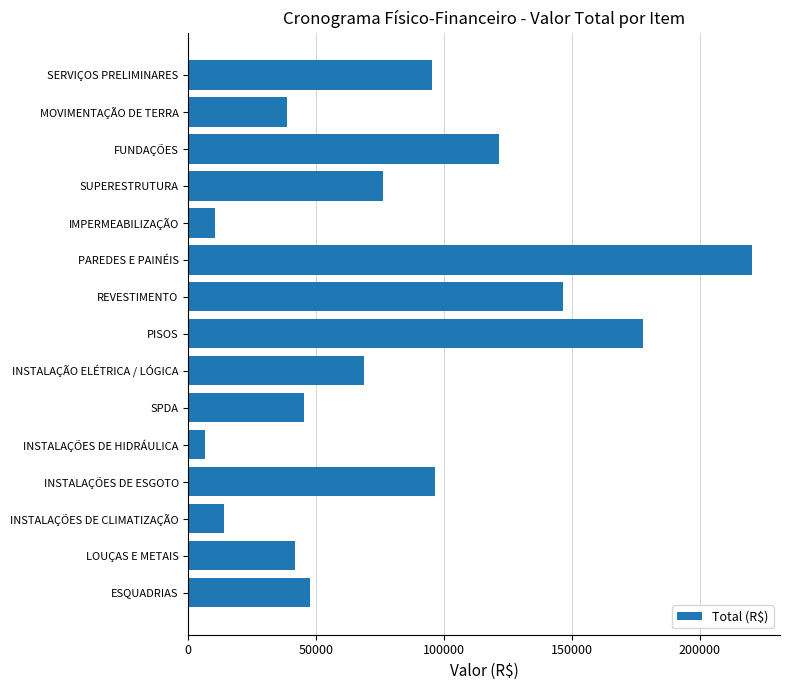

What is the difference between the maximum and minimum values?

214056.2